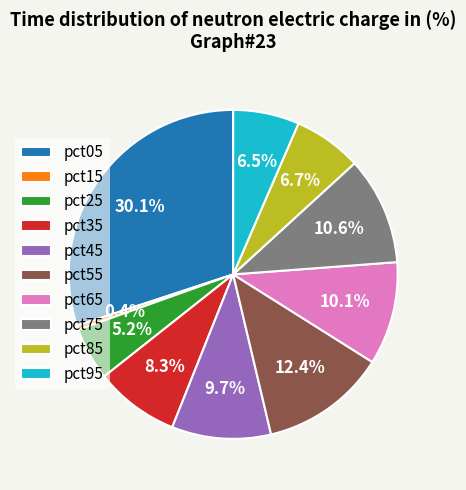

Which slice is the smallest?

pct15